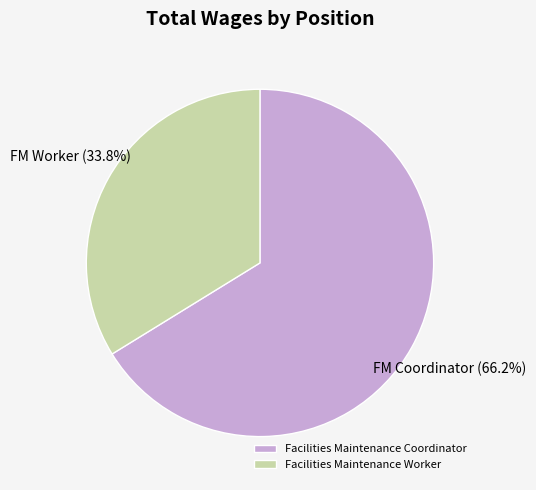

Which slice is the smallest?

Facilities Maintenance Worker